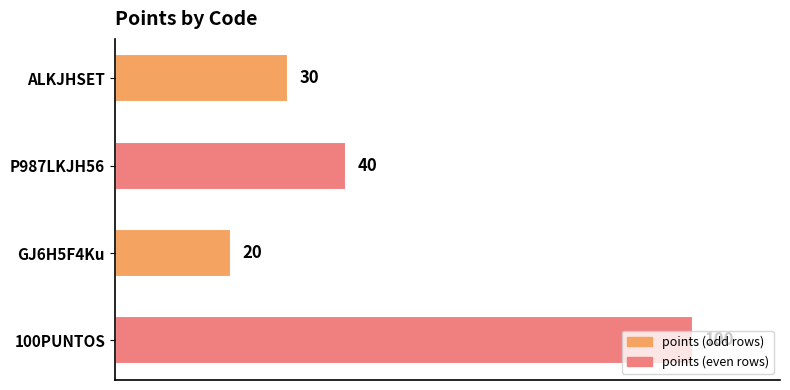

What is the minimum value shown in the chart?

20